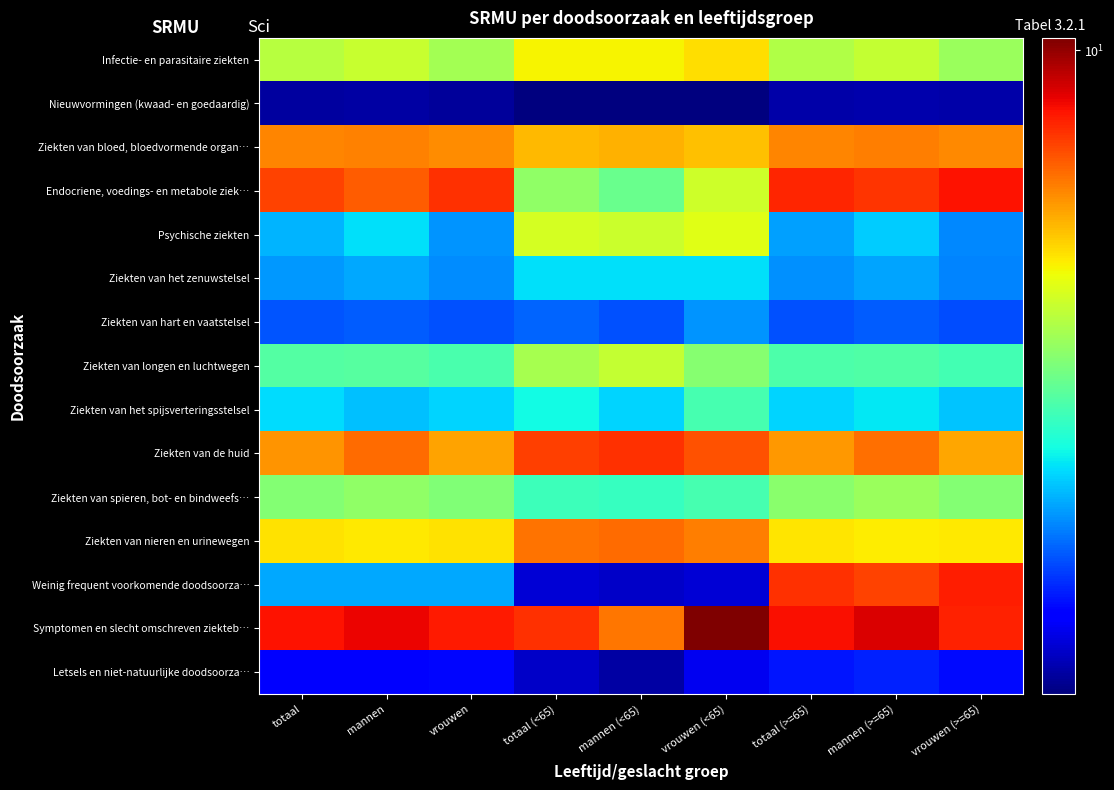

What is the spread (max minus min) of values at vrouwen (>=65)?

6.9